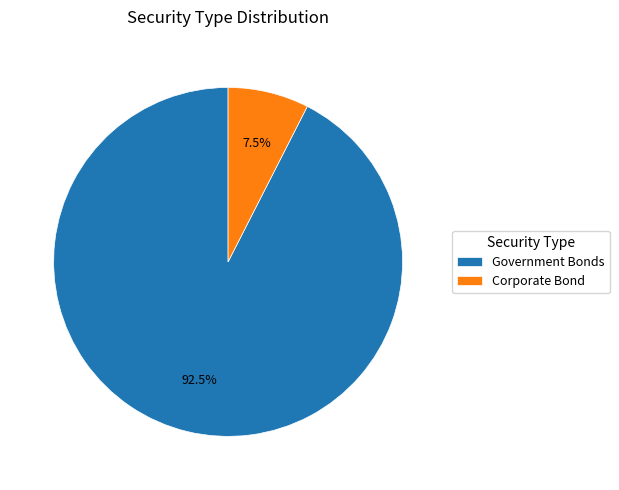

Rank the categories by value from highest to lowest.

Government Bonds, Corporate Bond